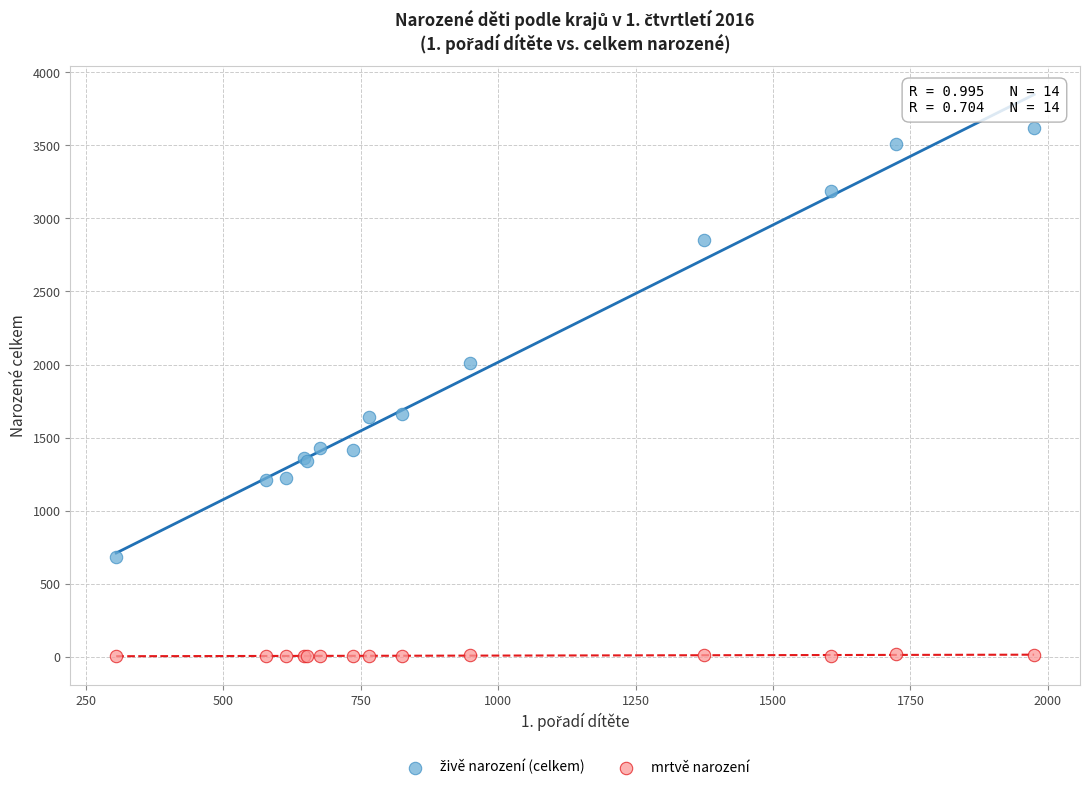

Which series reaches the minimum Y coordinate?

mrtvě narození